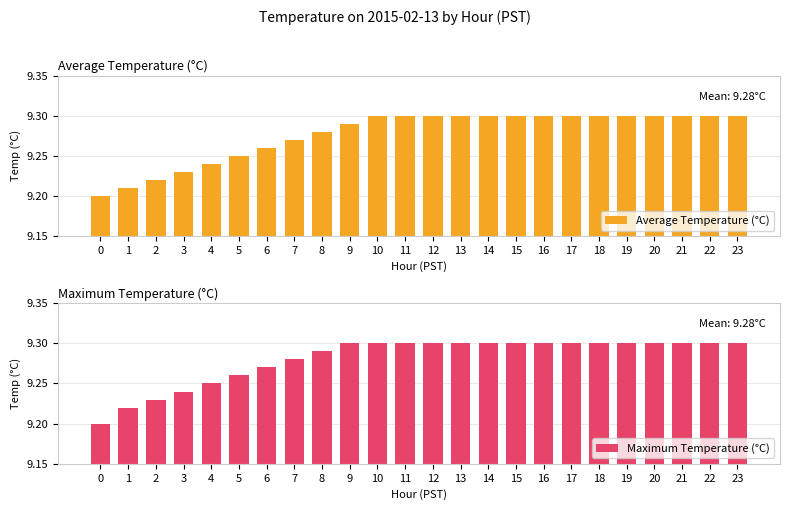

The value of Maximum Temperature (°C) at 19 is 9.3. True or false?

True